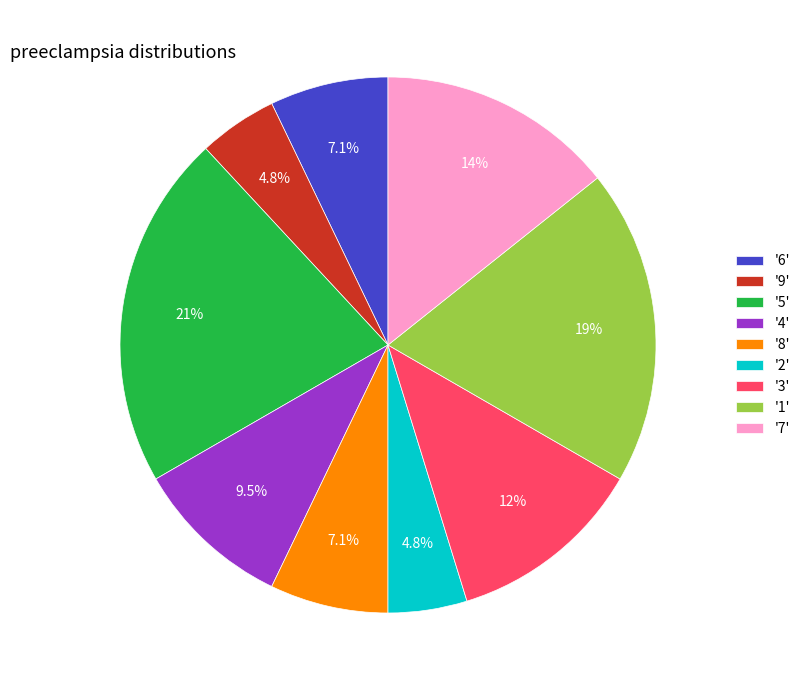

Is '2' the majority of the pie?

No